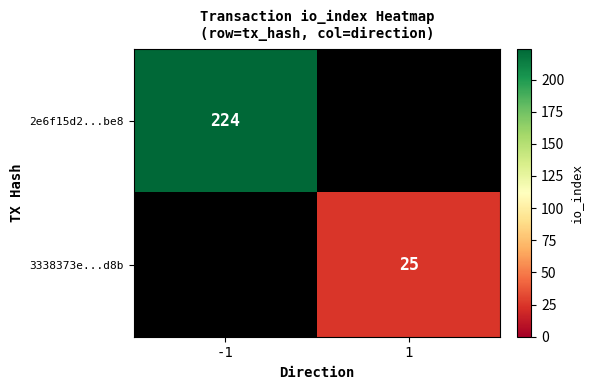

Count the number of data series in this chart.

2